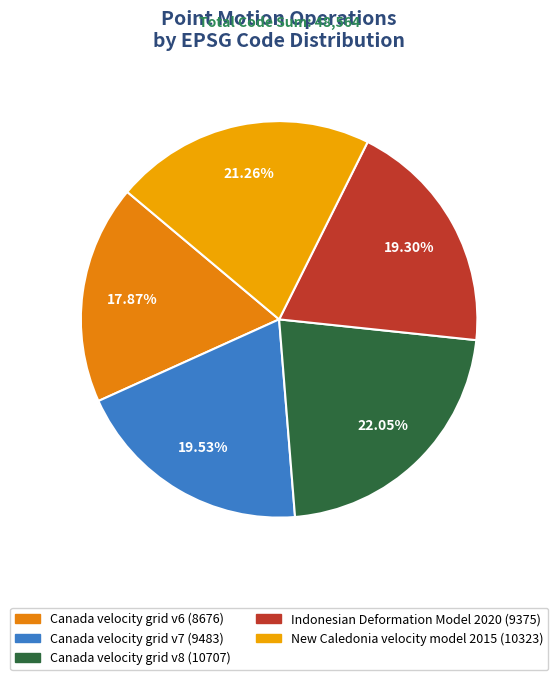

Rank the categories by value from highest to lowest.

Canada velocity grid v8, New Caledonia velocity model 2015, Canada velocity grid v7, Indonesian Deformation Model 2020, Canada velocity grid v6